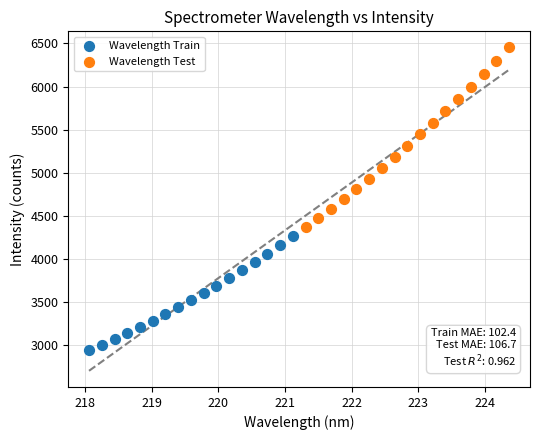

Which series contains the highest Y value?

Wavelength Test